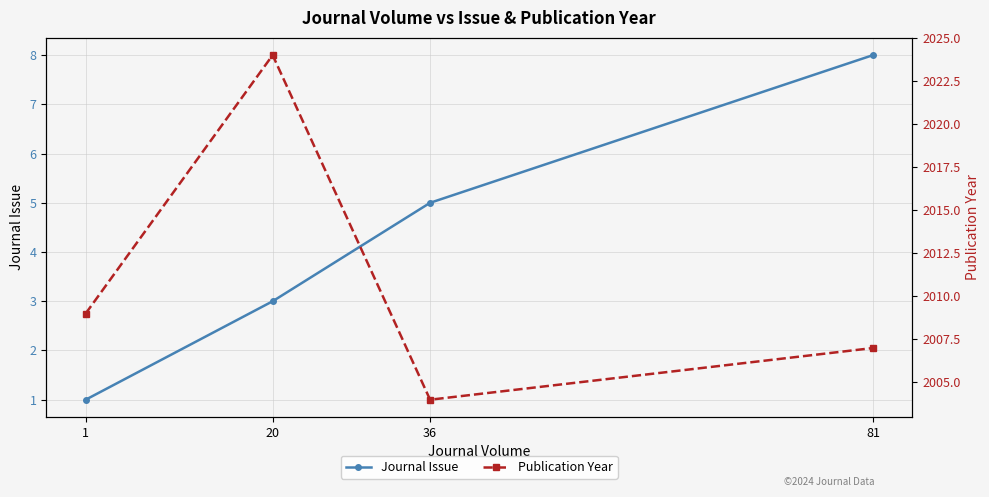

True or false: Publication Year and Journal Issue intersect in this chart.

False